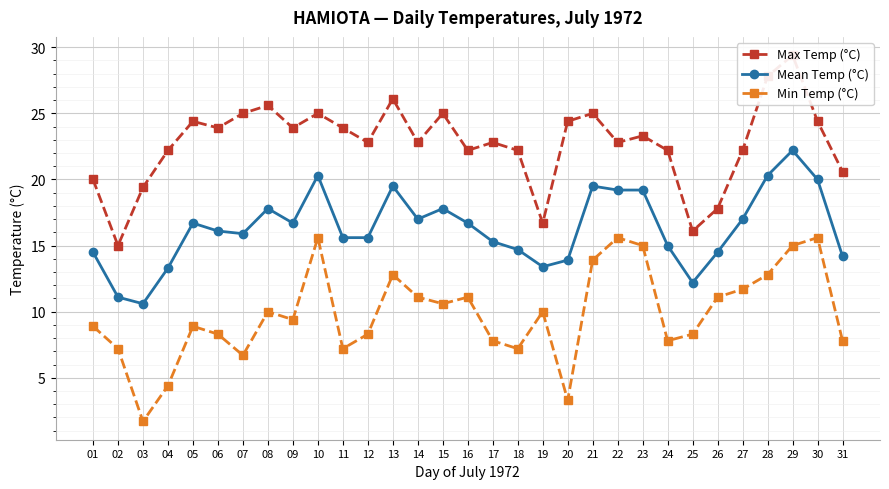

What is the spread (max minus min) of values at 31?

12.8